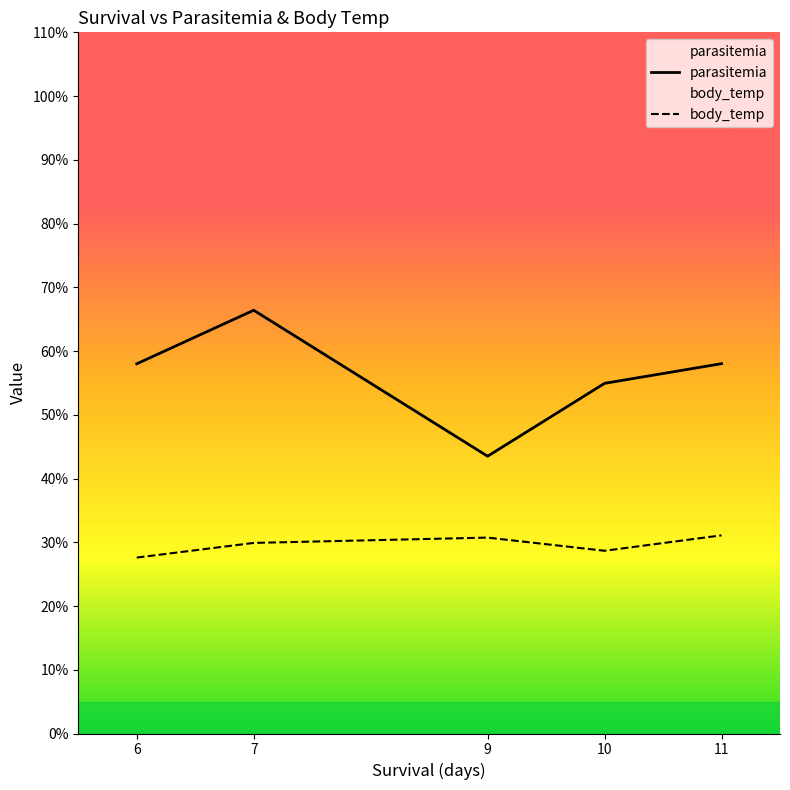

What is the approximate value of body_temp at 11?

31.1